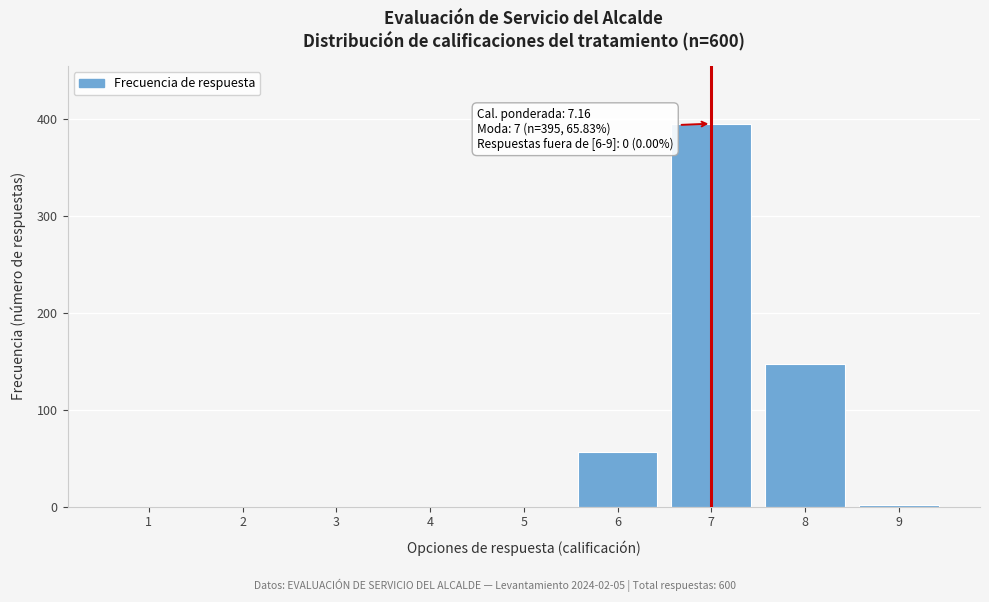

Reading left to right, list all the values displayed in this chart.

1=0	2=0	3=0	4=0	5=0	6=56	7=395	8=147	9=2